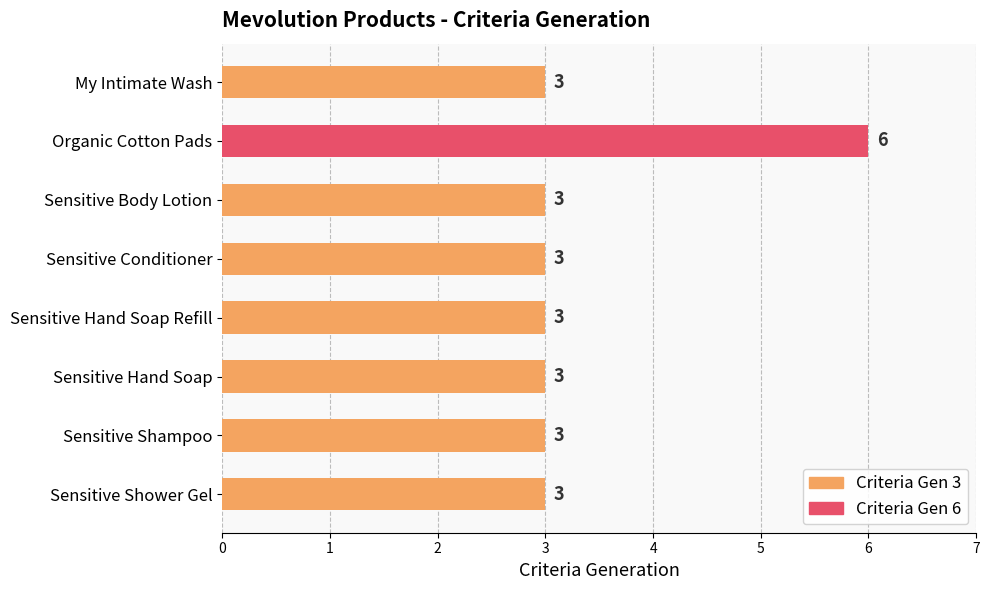

Approximately how many times larger is the value at Sensitive Conditioner compared to Sensitive Shampoo?

1.0